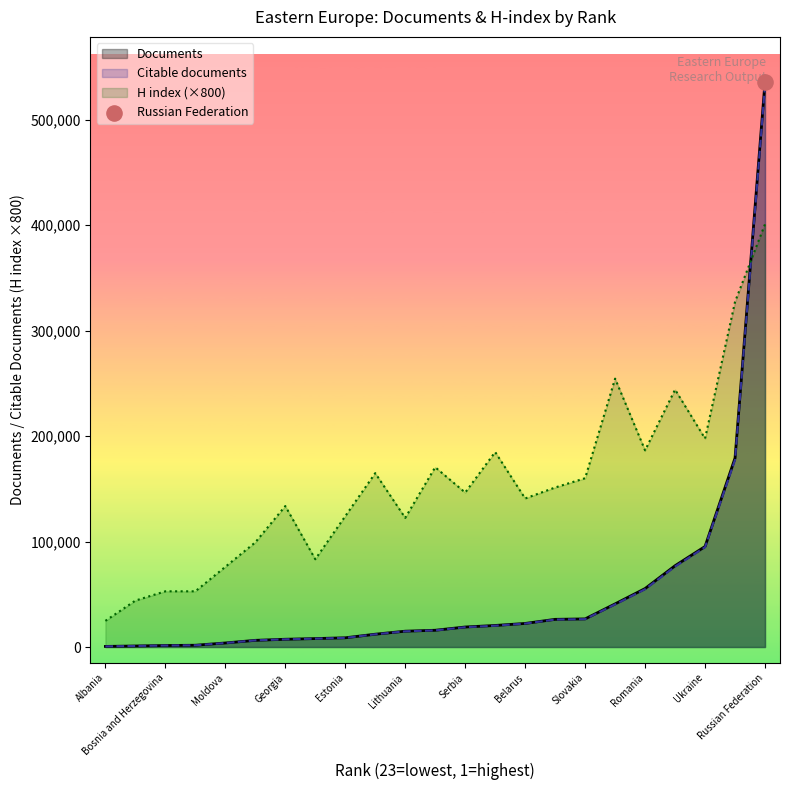

What is the total value across all series at Poland?

683782